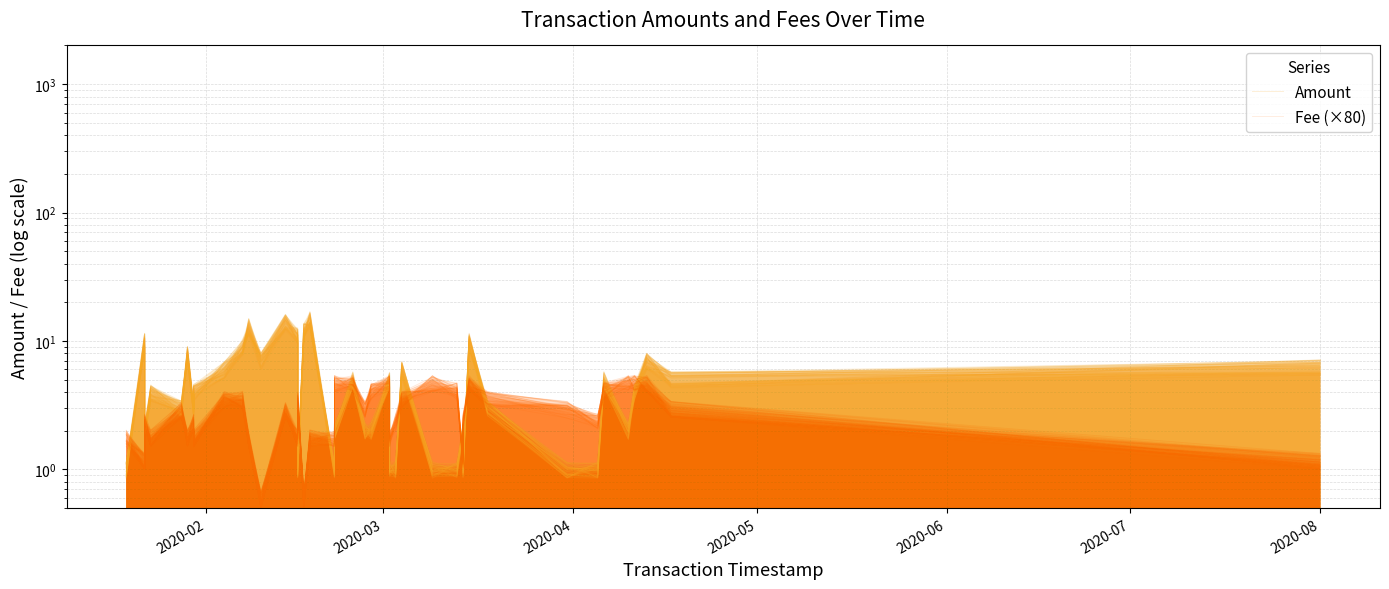

The value of Amount at 2020-07 is 1.8. True or false?

False